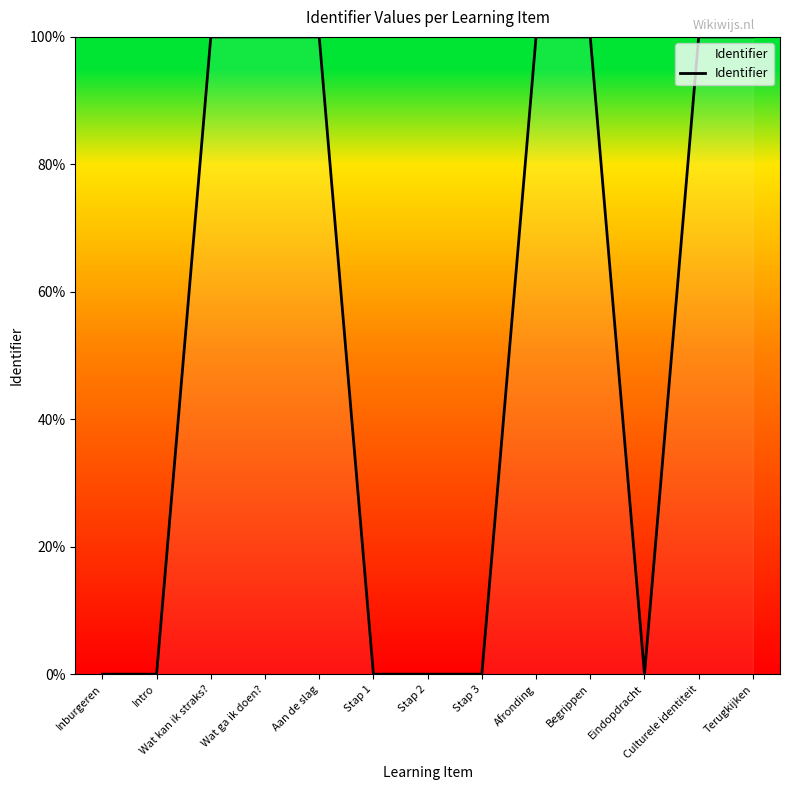

The chart shows a value of 39.6 at Afronding. True or false?

False